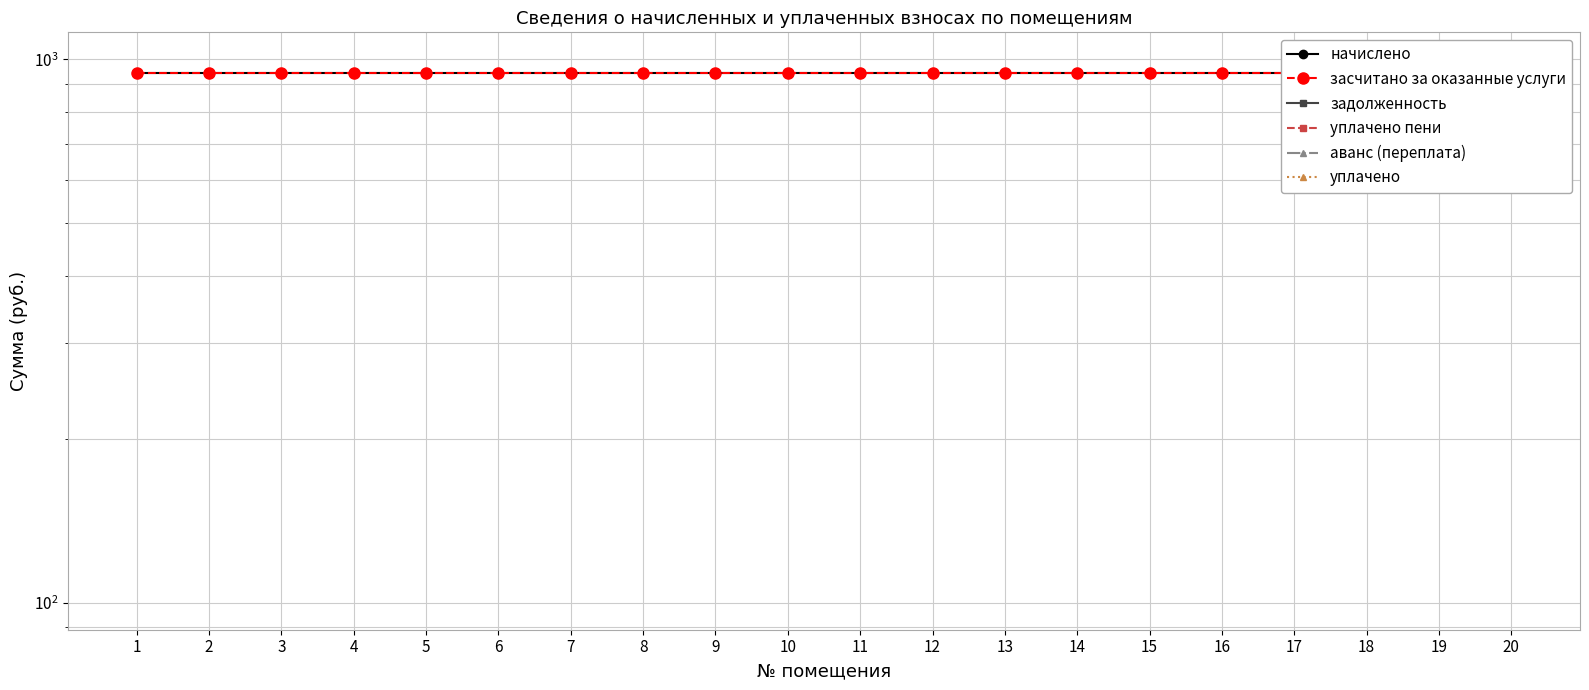

Reading left to right, transcribe all the data shown in this chart.

начислено: 944.6	944.6	944.6	944.6	944.6	944.6	944.6	944.6	944.6	944.6	944.6	944.6	944.6	944.6	944.6	944.6	944.6	944.6	944.6	944.6
засчитано за оказанные услуги: 944.6	944.6	944.6	944.6	944.6	944.6	944.6	944.6	944.6	944.6	944.6	944.6	944.6	944.6	944.6	944.6	944.6	944.6	944.6	944.6
задолженность: 0.0	0.0	0.0	0.0	0.0	0.0	0.0	0.0	0.0	0.0	0.0	0.0	0.0	0.0	0.0	0.0	0.0	0.0	0.0	0.0
уплачено пени: 0.0	0.0	0.0	0.0	0.0	0.0	0.0	0.0	0.0	0.0	0.0	0.0	0.0	0.0	0.0	0.0	0.0	0.0	0.0	0.0
аванс (переплата): 0.0	0.0	0.0	0.0	0.0	0.0	0.0	0.0	0.0	0.0	0.0	0.0	0.0	0.0	0.0	0.0	0.0	0.0	0.0	0.0
уплачено: 0.0	0.0	0.0	0.0	0.0	0.0	0.0	0.0	0.0	0.0	0.0	0.0	0.0	0.0	0.0	0.0	0.0	0.0	0.0	0.0